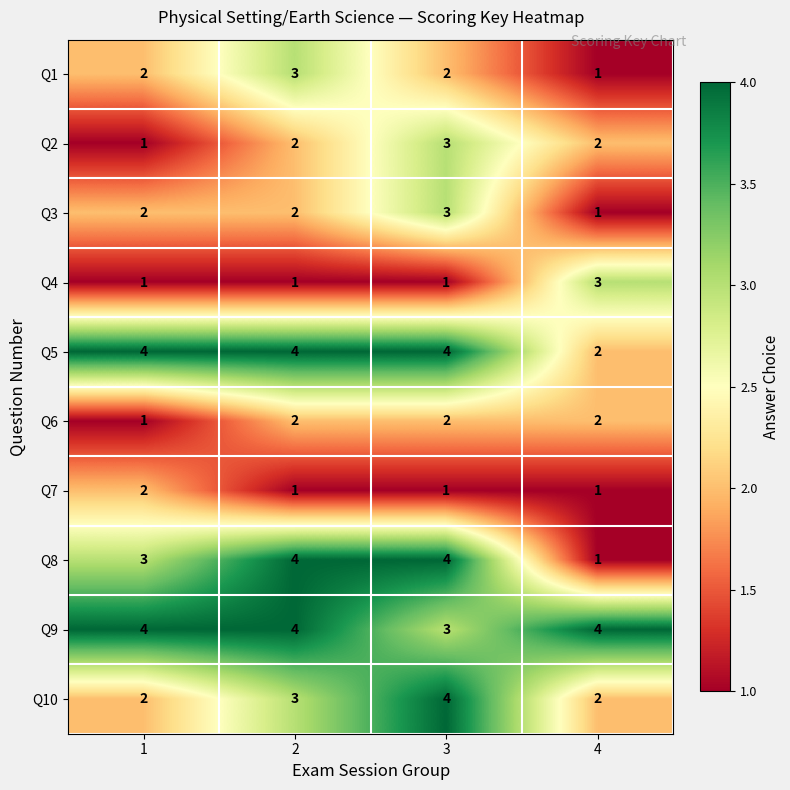

Which series has the largest range (max minus min)?

Q8